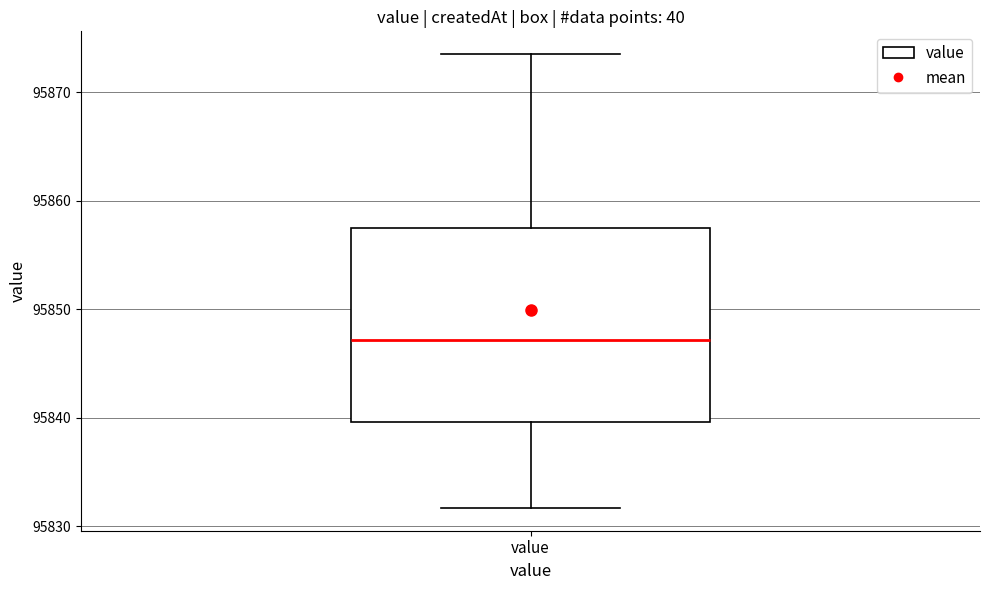

Read this box plot against the y-axis: the position of the median line, the range covered by the box, and the ends of both whiskers. The values are not printed on the chart, so give them approximately, as read against the axis.

median 95847, box 95840 to 95858, whiskers 95832 to 95874